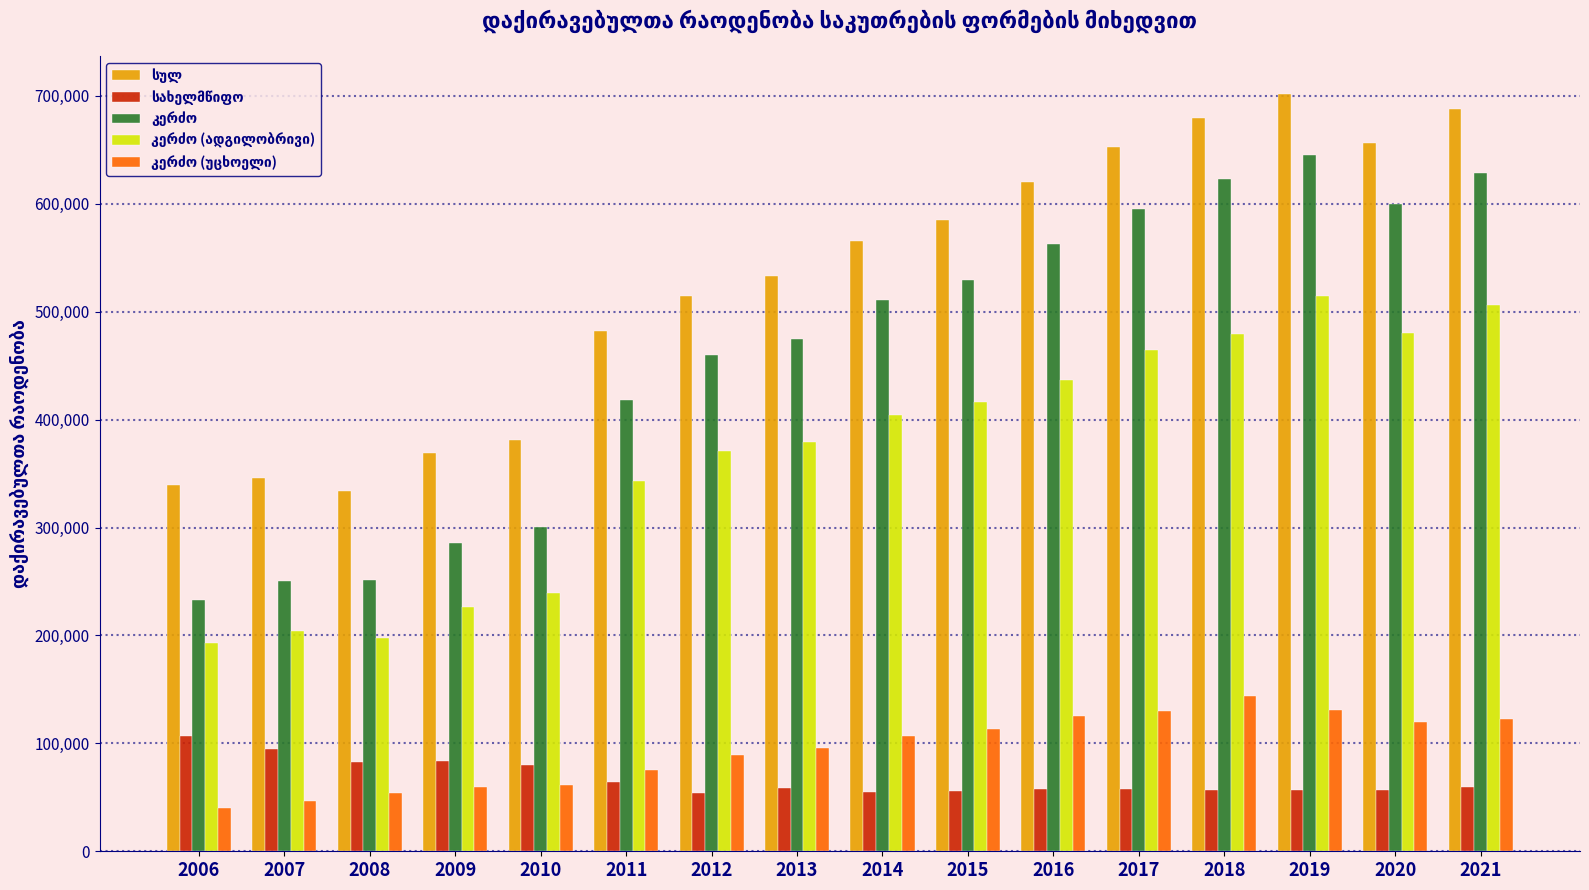

How many bars are there in each group?

5